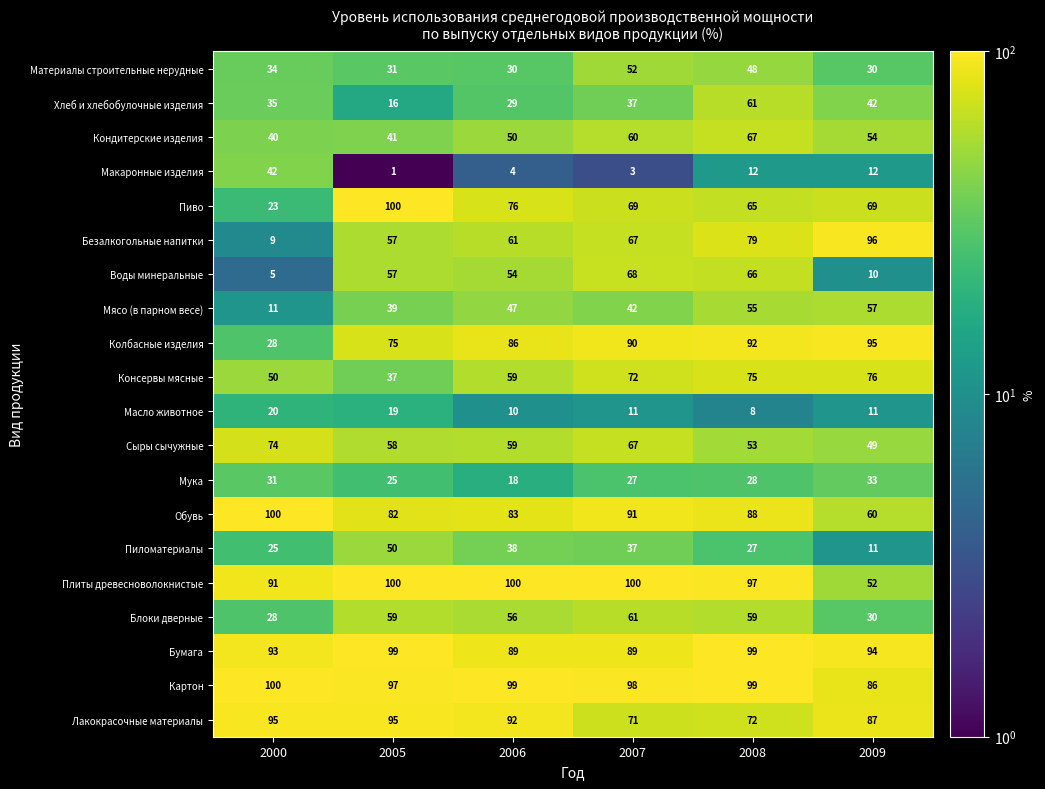

What is the approximate value of Бумага at 2009, to the nearest 10?

90